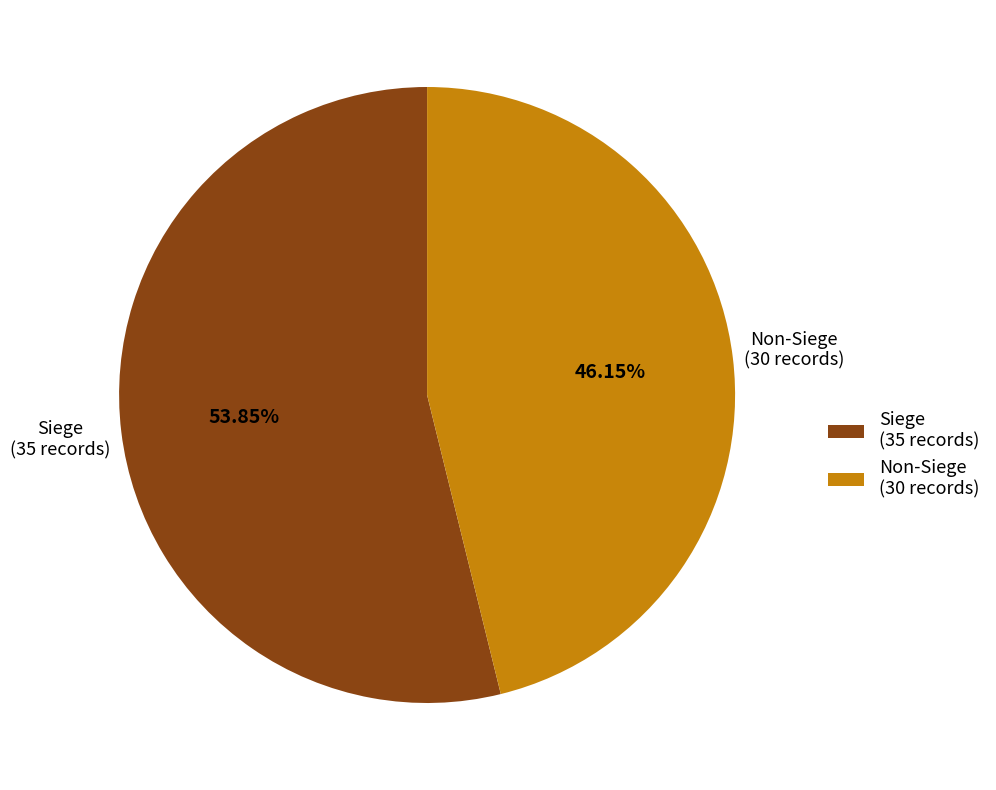

What is the largest slice in the pie chart?

Siege (35 records)